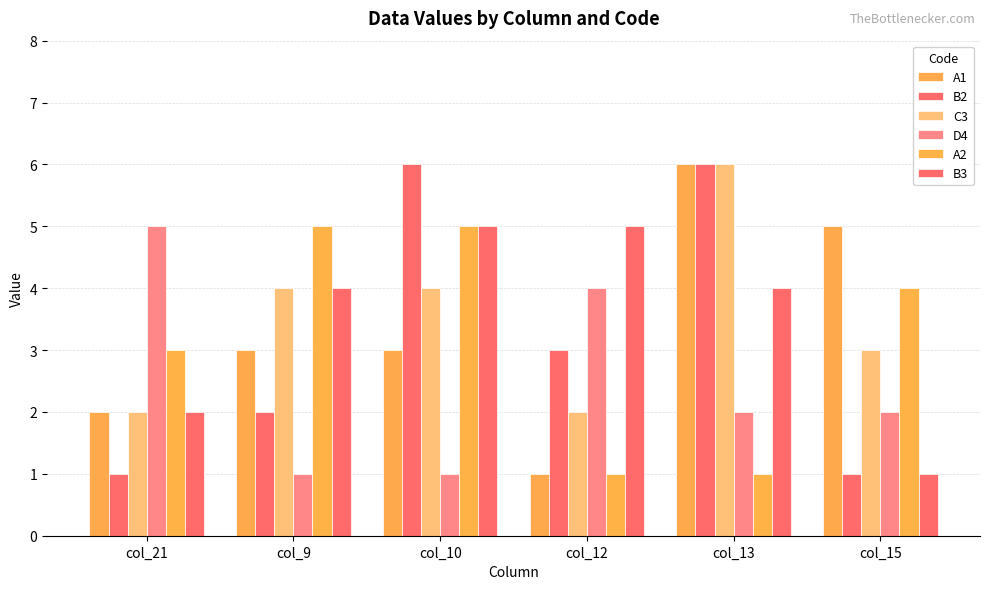

What is the difference between the second highest and second lowest values in the D4 series?

3